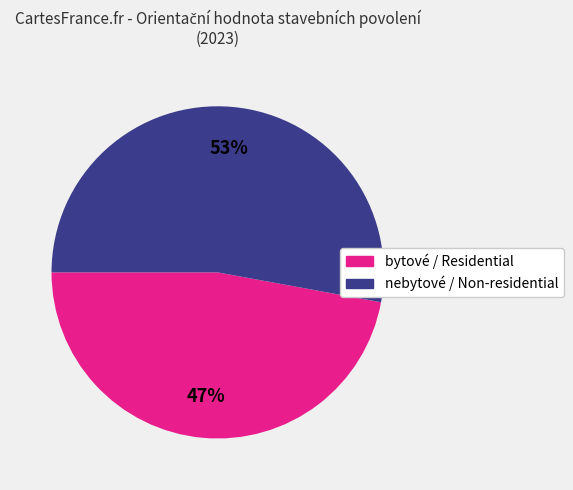

How many slices are in this pie chart?

2